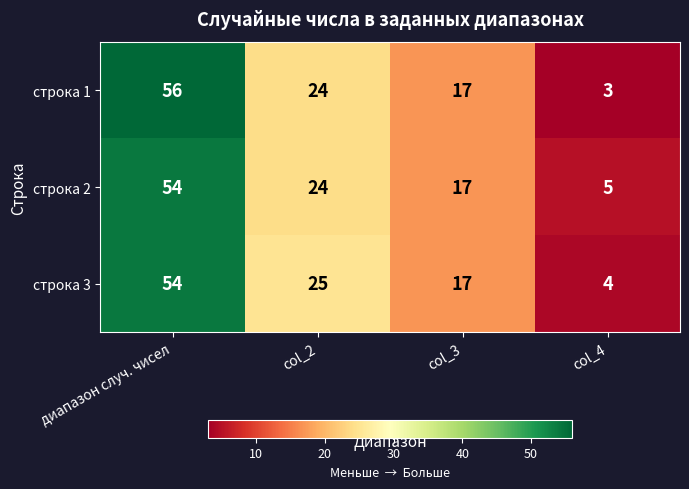

Reading left to right, extract all data points from this chart.

строка 1: 56	24	17	3
строка 2: 54	24	17	5
строка 3: 54	25	17	4